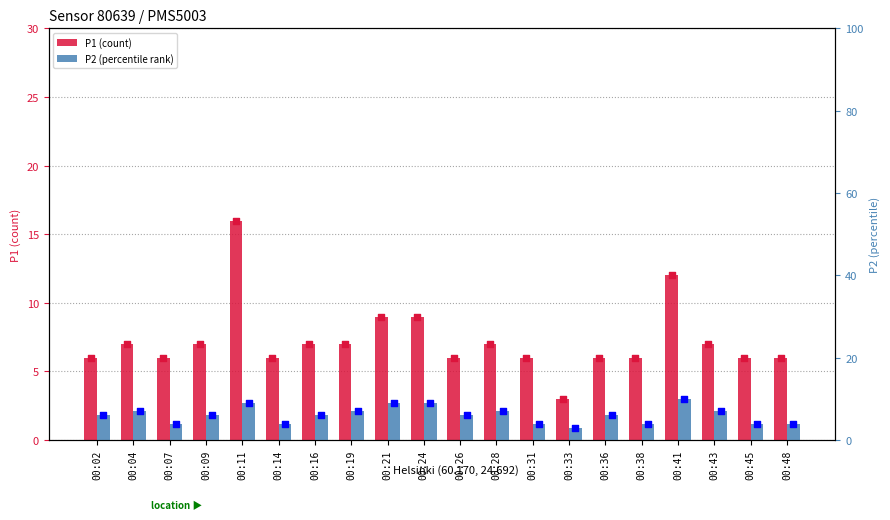

At how many categories does at least one series exceed 11?

2